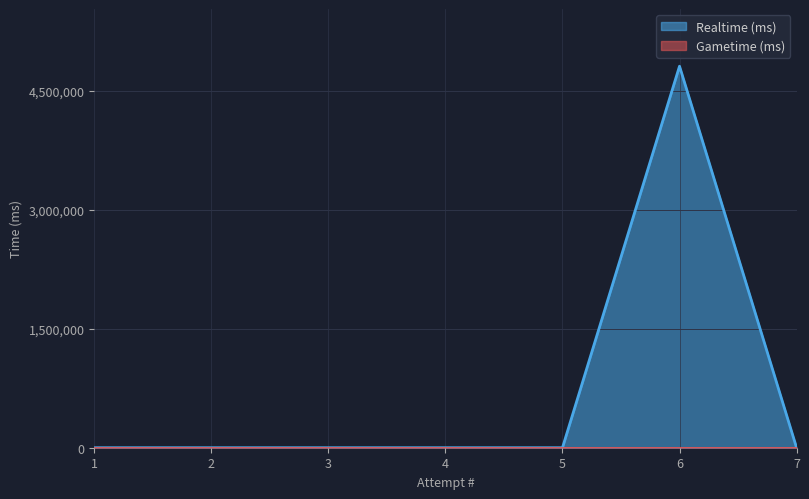

Does the chart display data point markers on the line(s)?

No